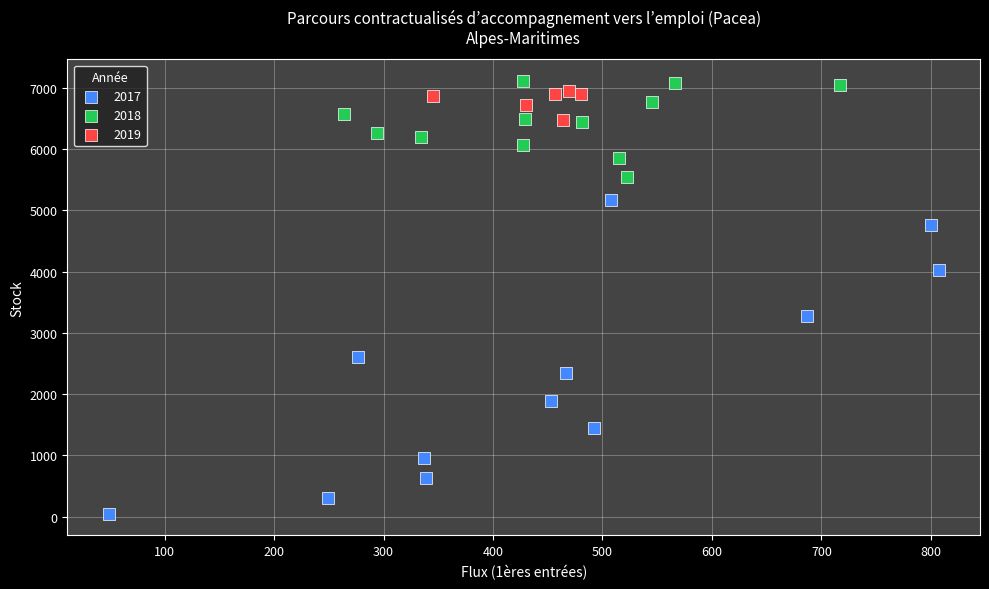

Which series has the widest spread of Y values?

2017